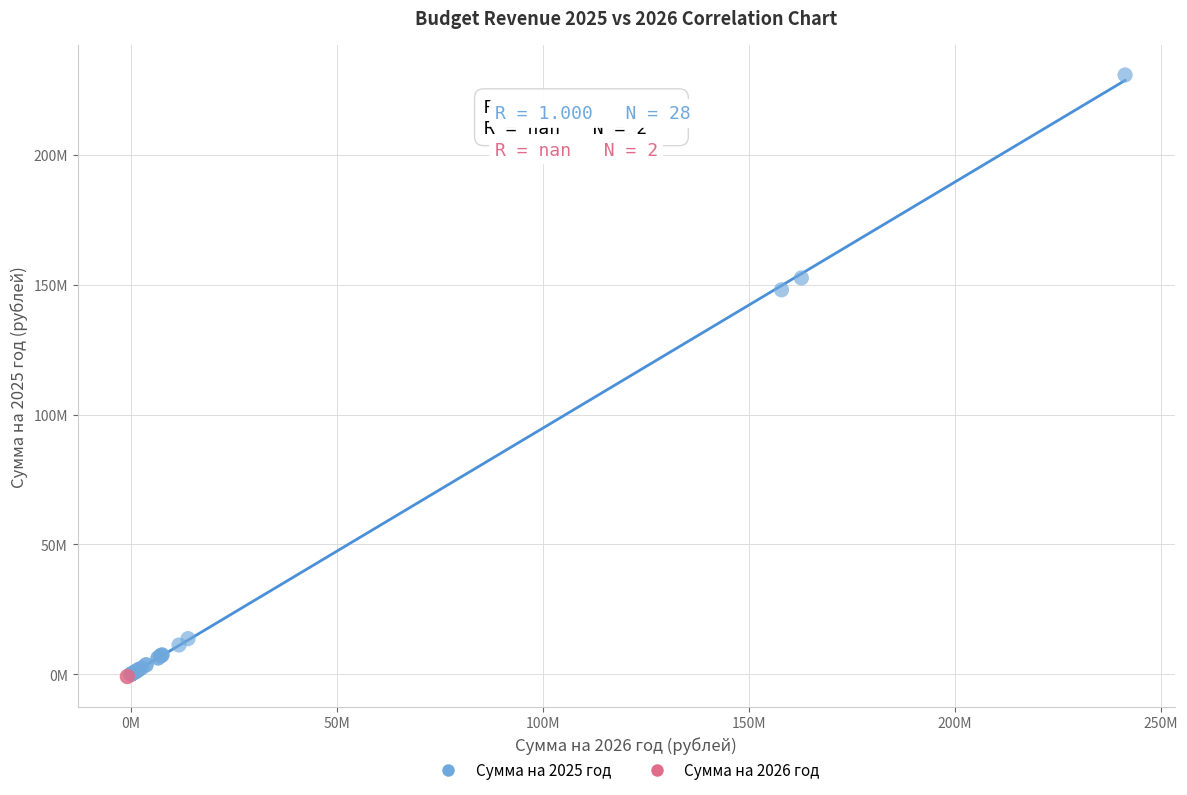

What are all the series names shown in the legend?

Сумма на 2025 год, Сумма на 2026 год